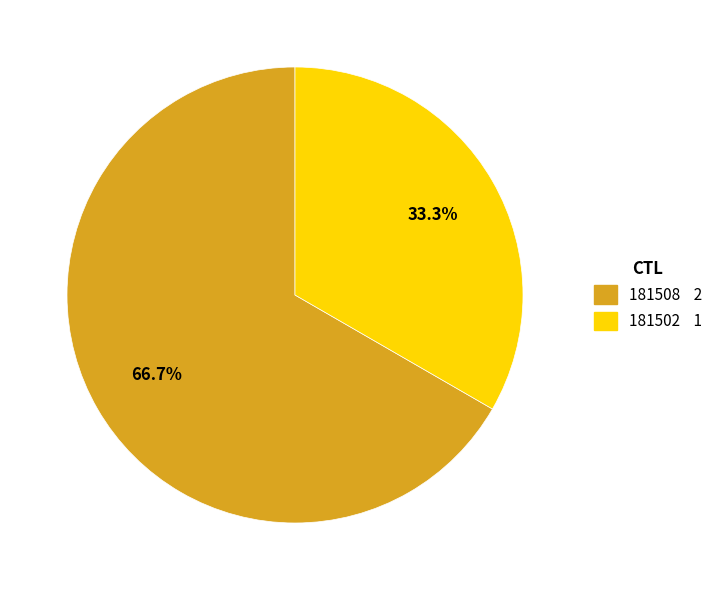

True or false: 181502 accounts for 40% of the total.

False